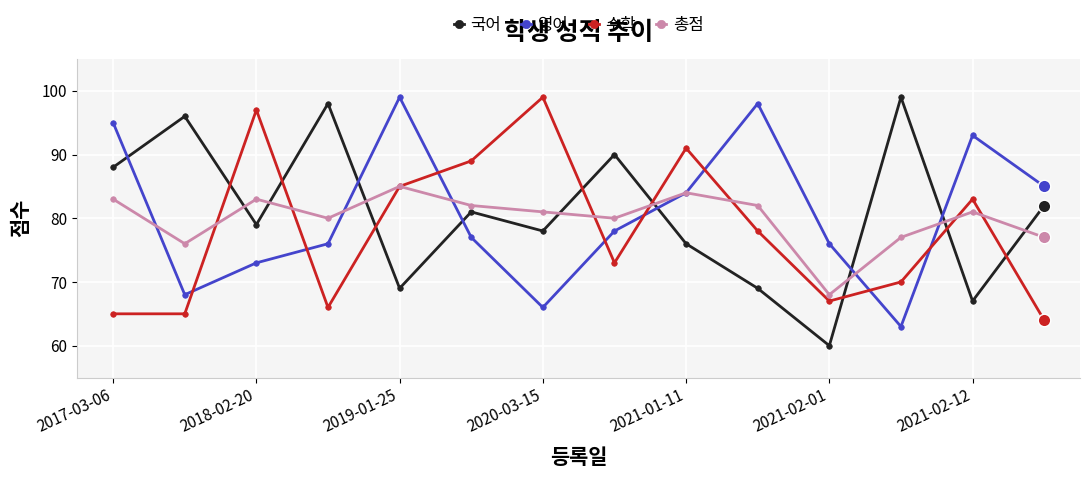

What is the value of the 영어 point at the 3rd from the left?

73